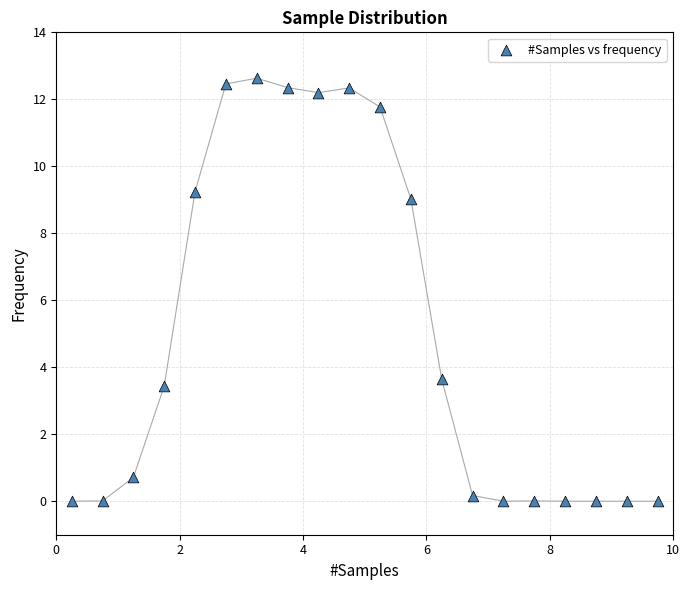

What Y value in the scatter plot is closest to 6?

3.6